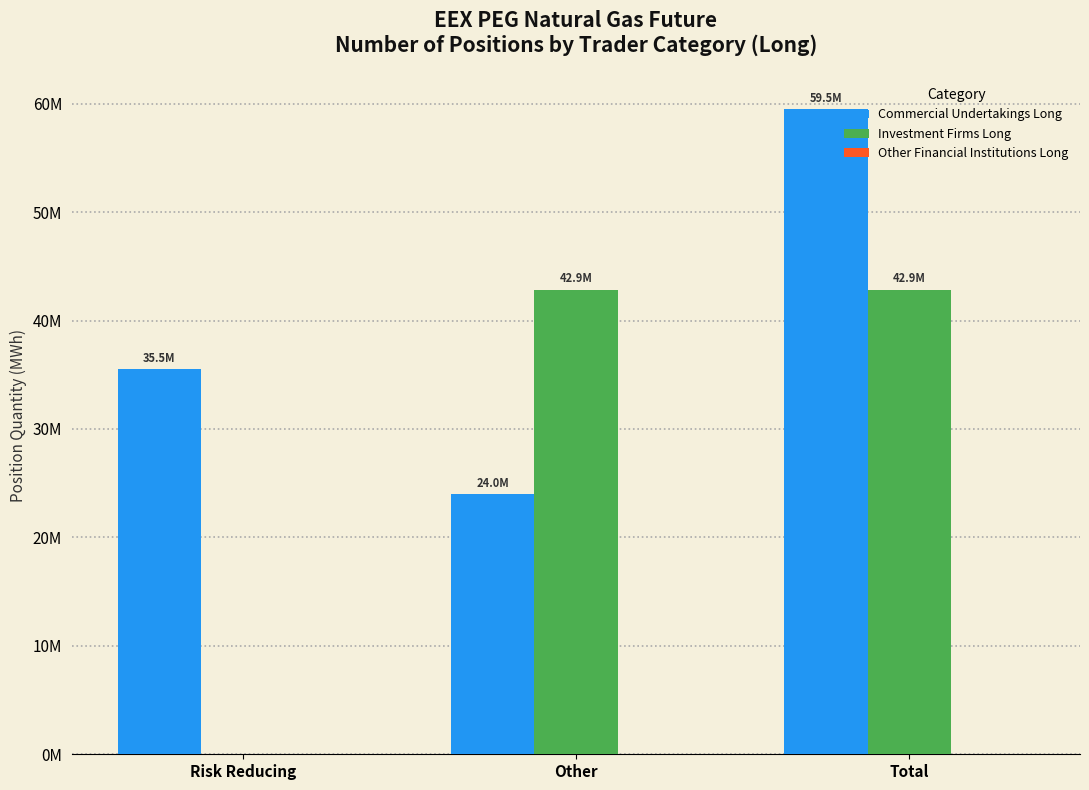

What is the total value across all series at Other?

66813685